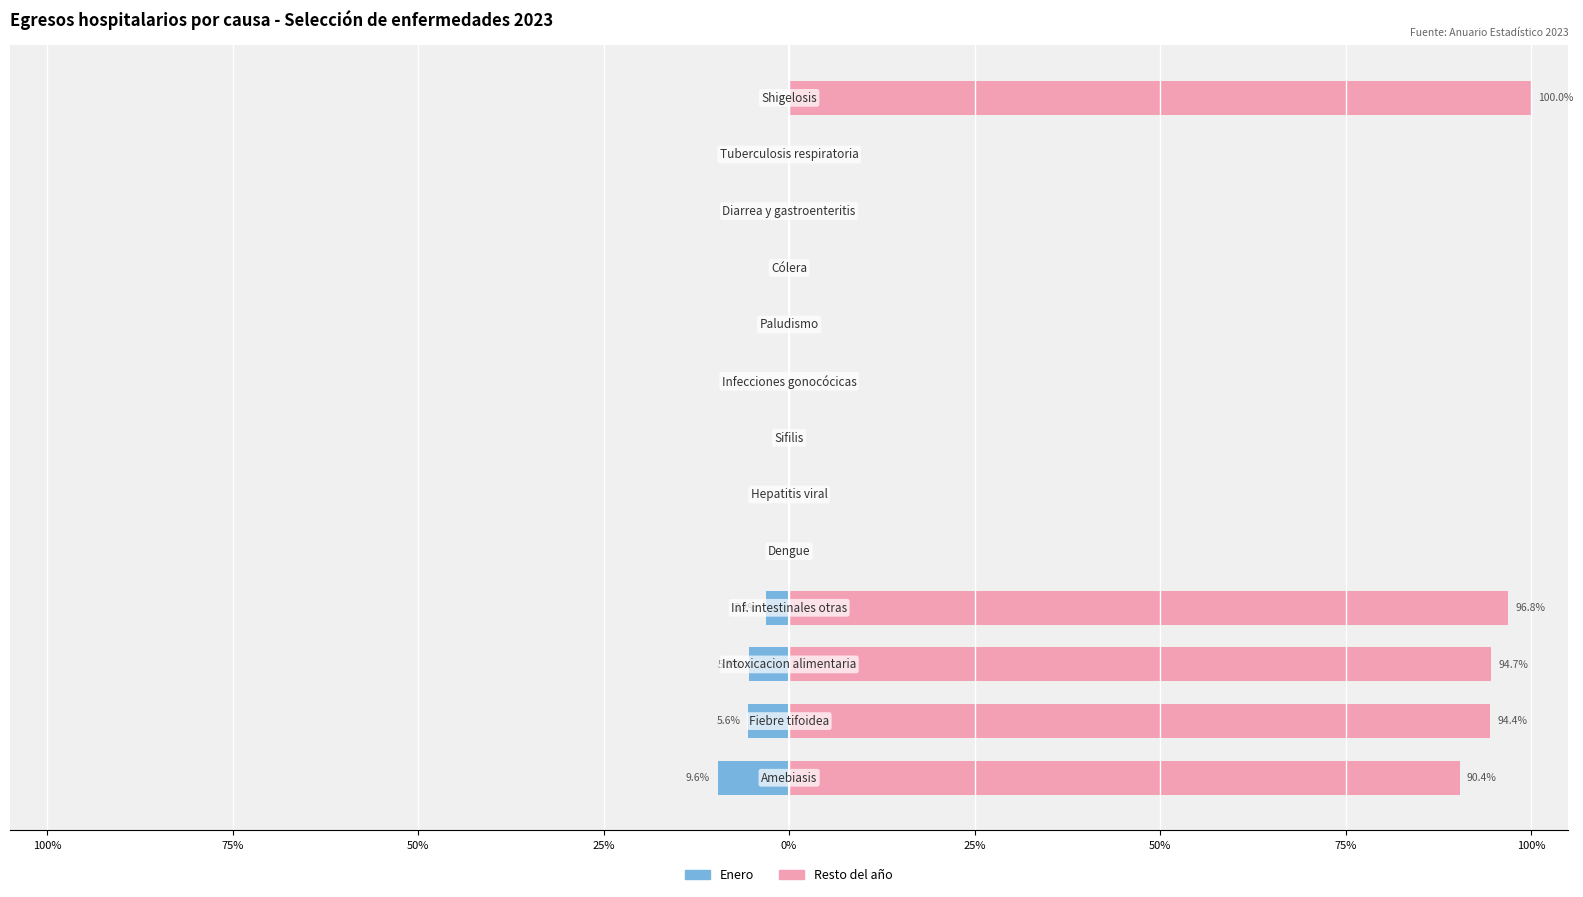

Is the value of Enero at 100% greater than the value of Resto del año at 25%?

No